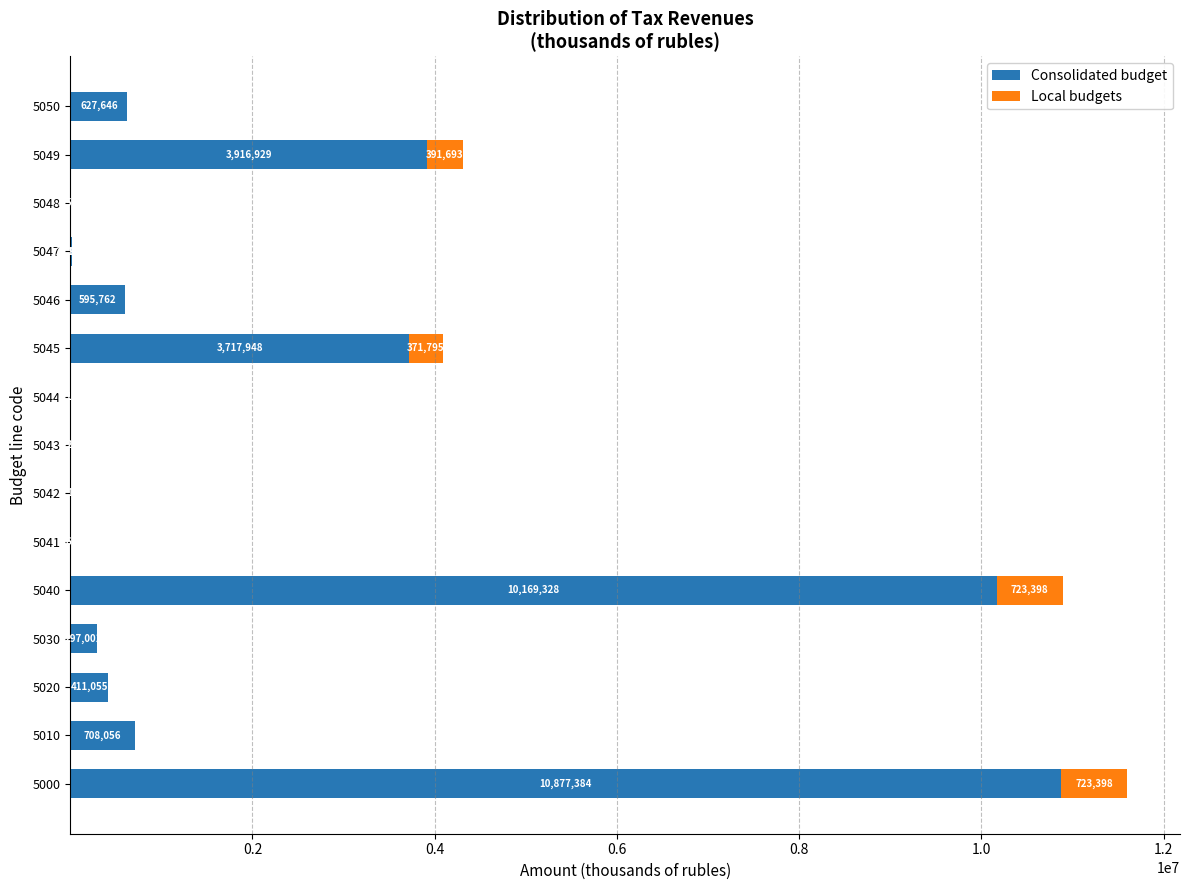

What is the sum of all Consolidated budget values?

31351539